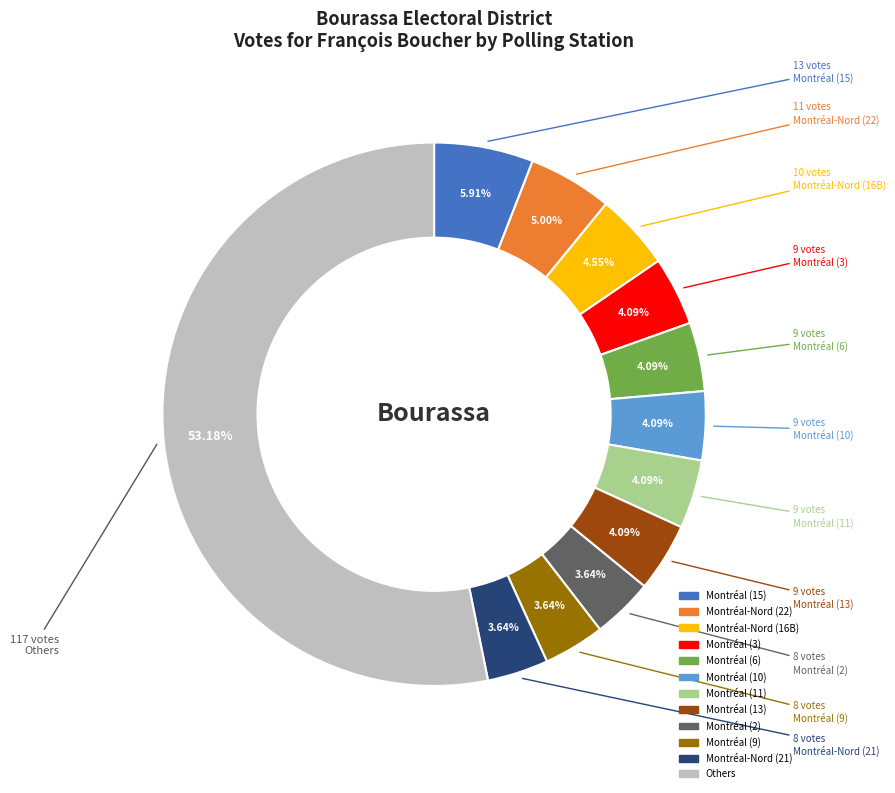

Does any single category account for the majority?

Yes